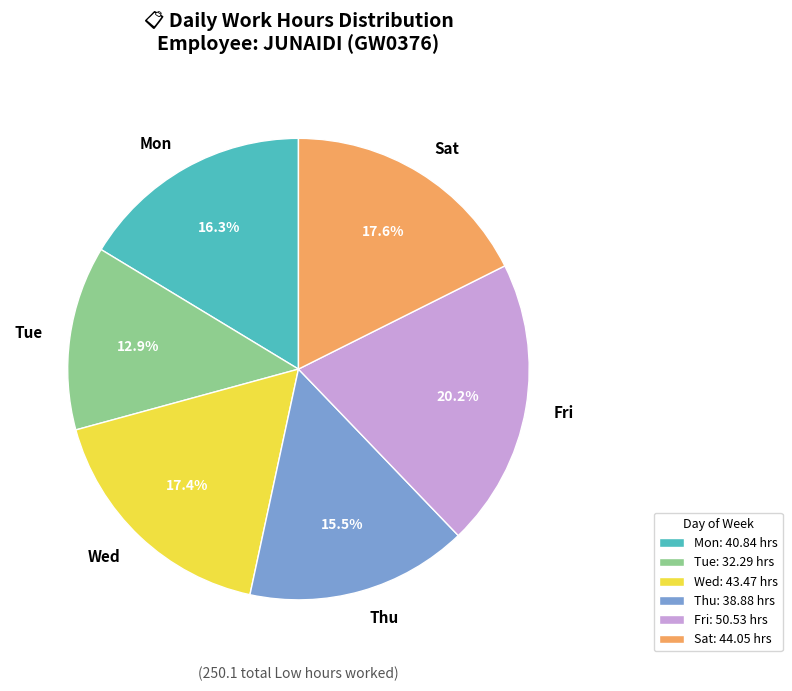

Combined, do Thu and Tue account for over 50%?

No